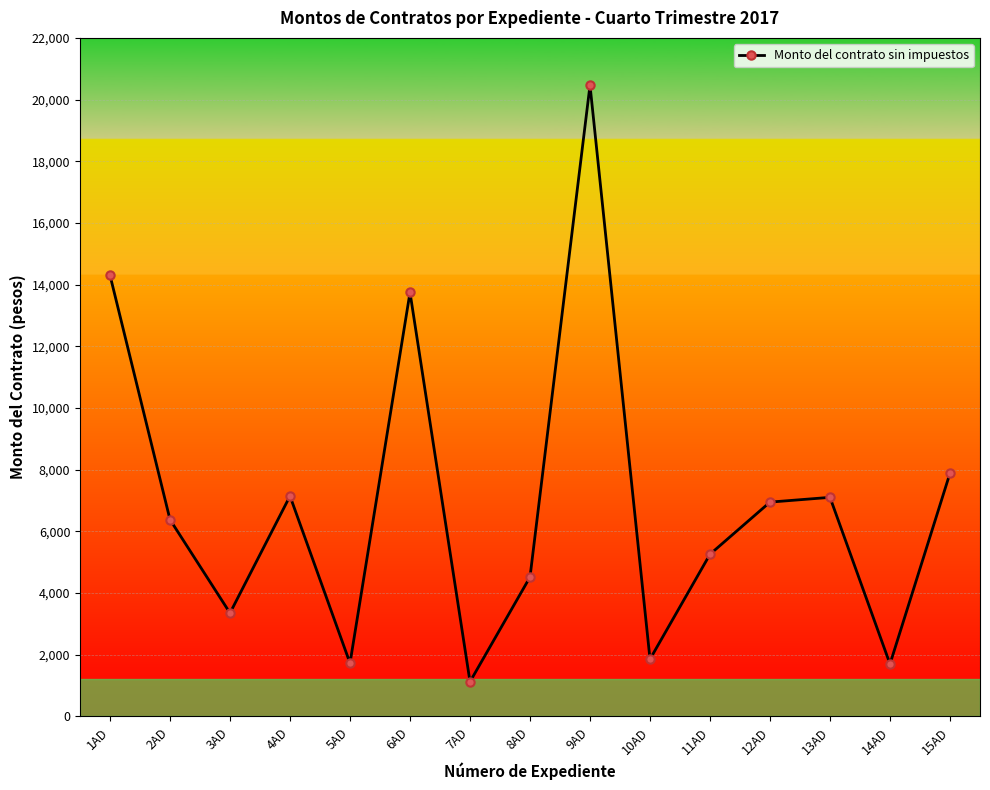

How many lines are shown in the chart?

1